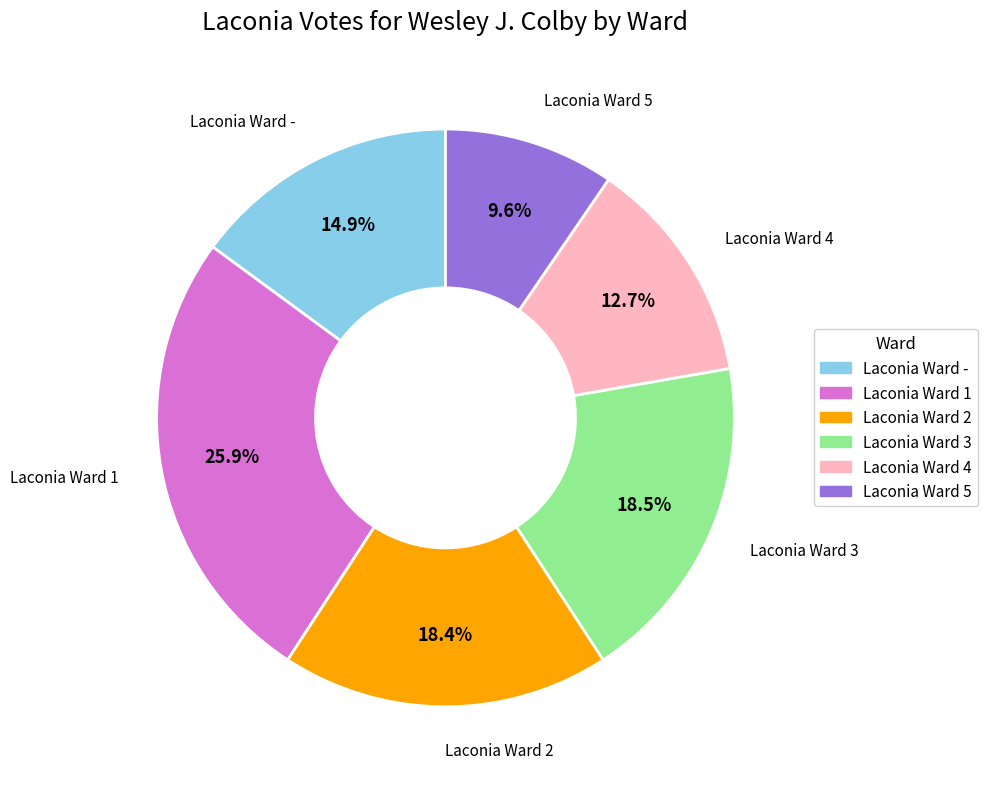

What percentage do Laconia Ward 2 and Laconia Ward - together represent?

33.3%